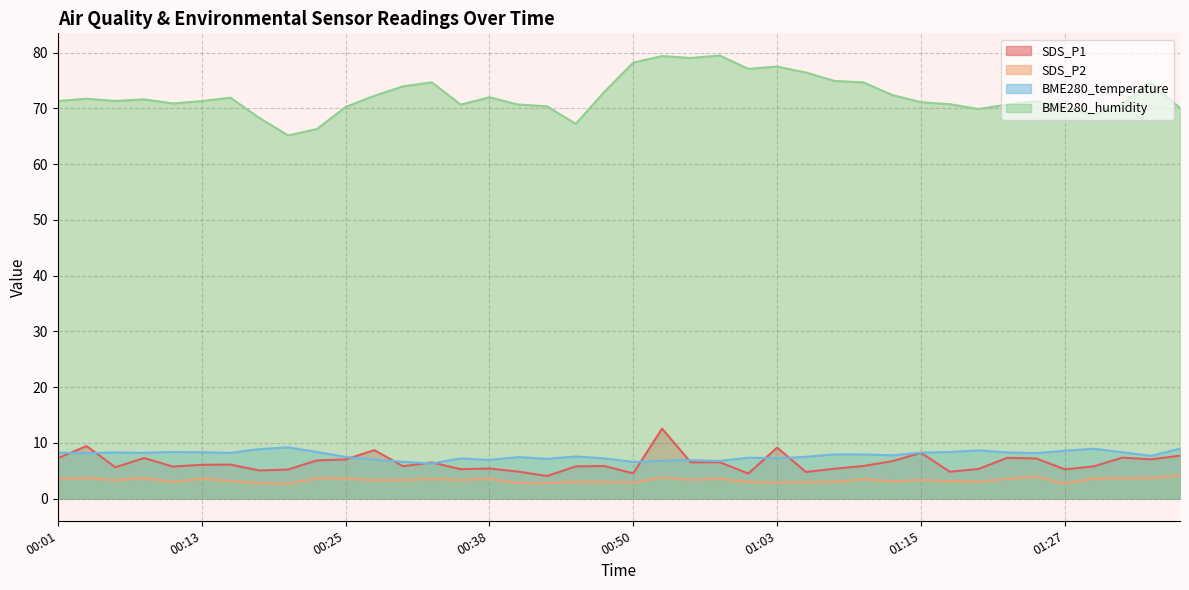

At which category does SDS_P1 reach its first local valley?

00:05